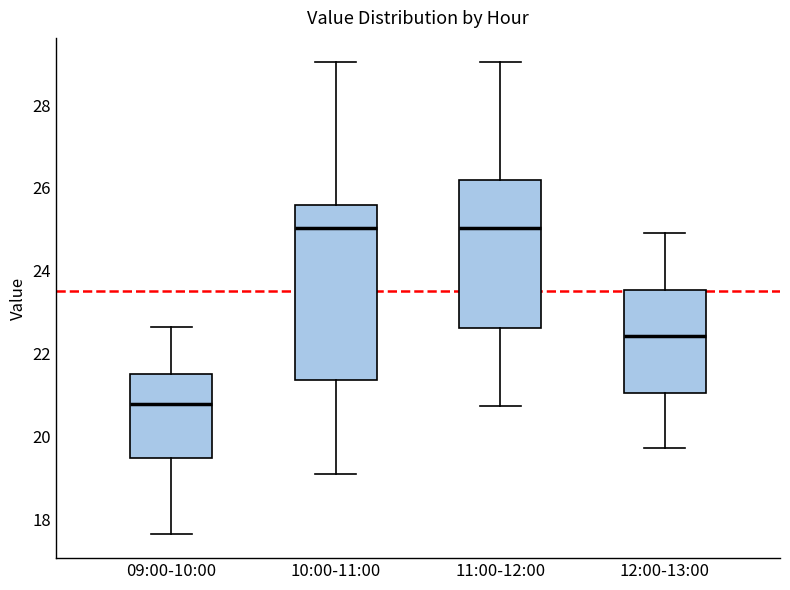

Comparing the boxes themselves (not the whiskers), which one is the tallest?

10:00-11:00